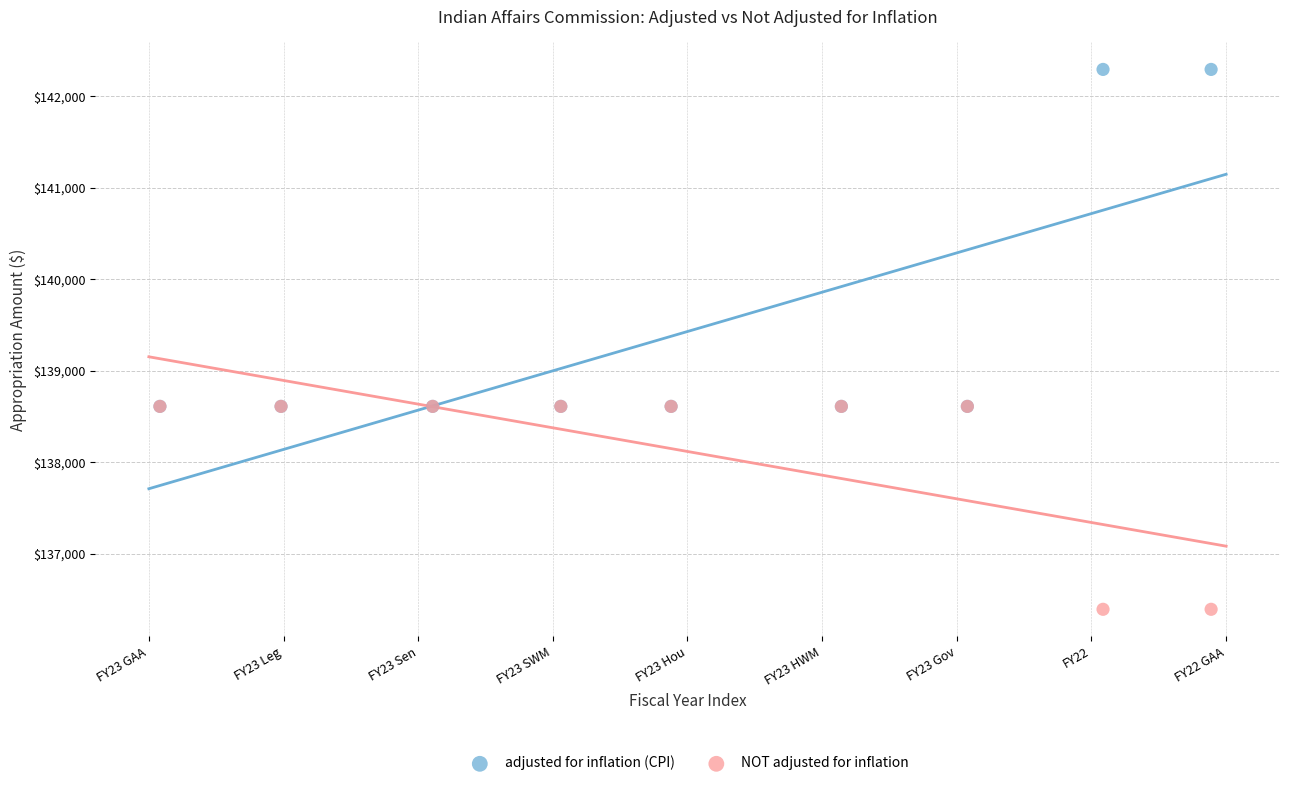

Which series contains the highest Y value?

adjusted for inflation (CPI)